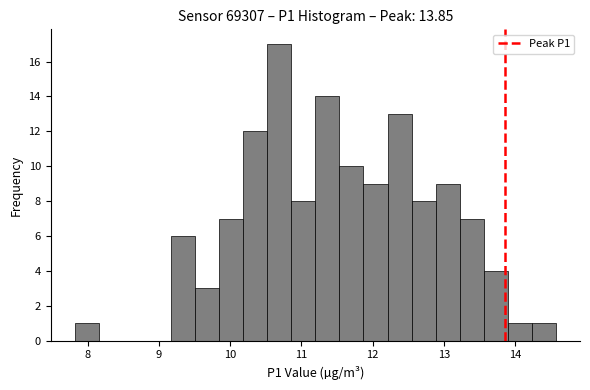

Around what value on the x-axis is the tallest bar? Give the approximate position of its centre, as read against the axis.

10.7